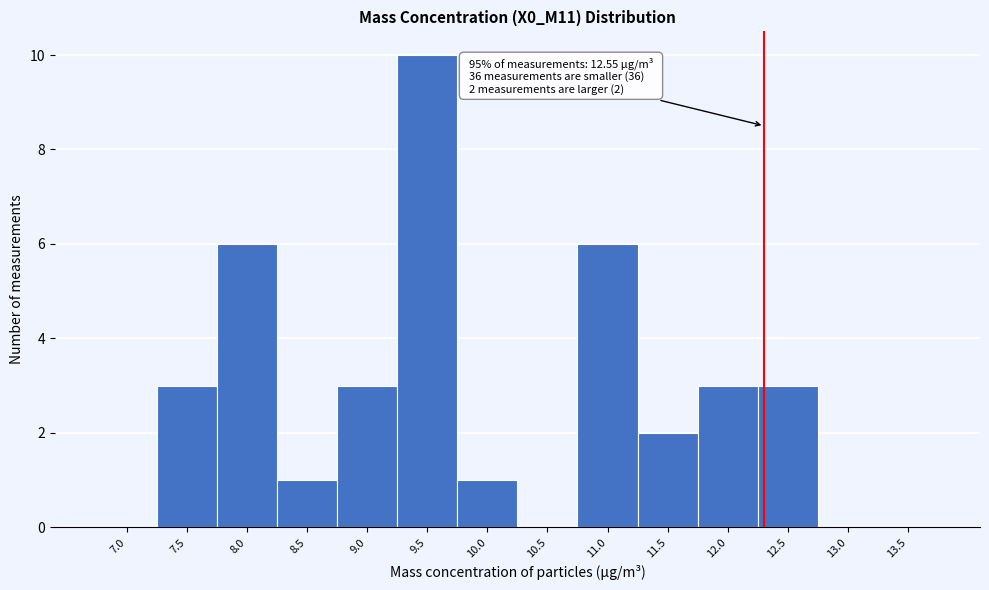

Reading left to right, what are all the values shown in this chart?

7.0=0	7.5=3	8.0=6	8.5=1	9.0=3	9.5=10	10.0=1	10.5=0	11.0=6	11.5=2	12.0=3	12.5=3	13.0=0	13.5=0